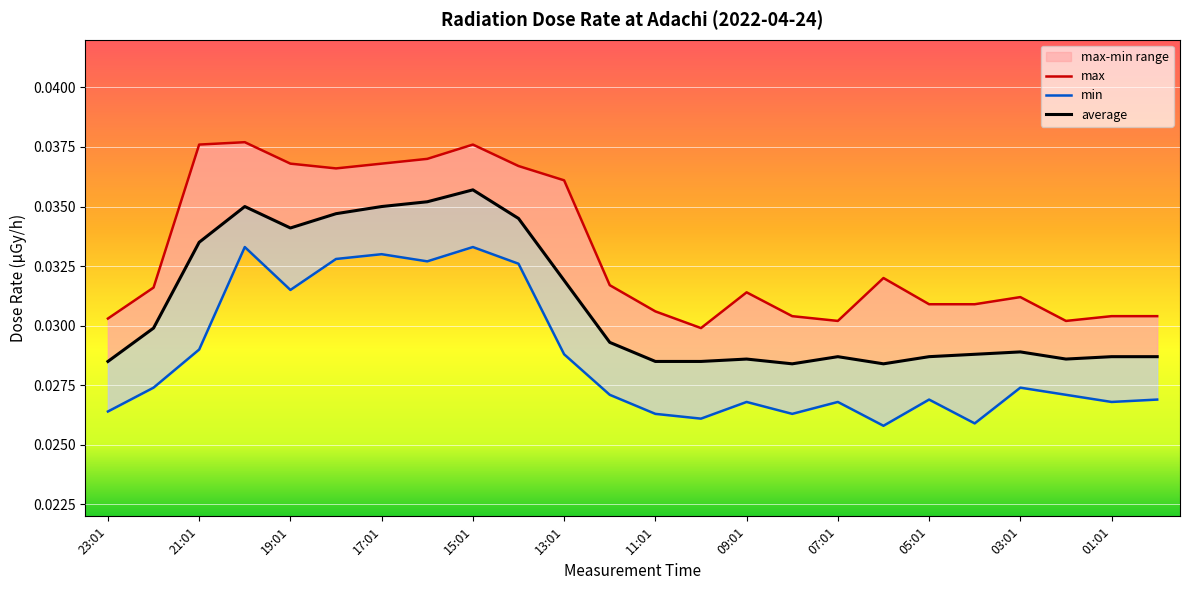

Where is the first local minimum for max?

18:01